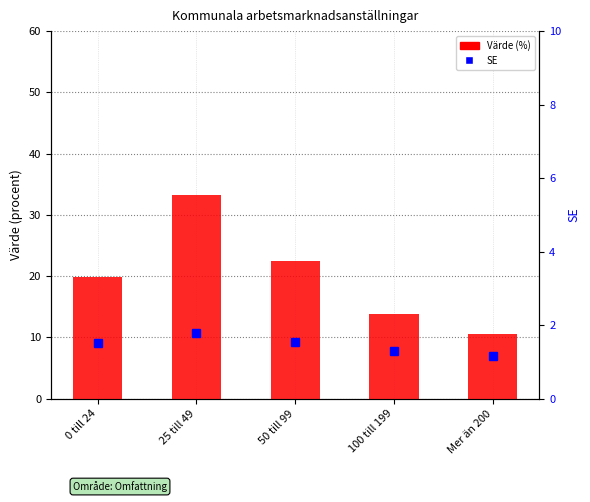

Between 25 till 49 and Mer än 200, which series saw the biggest shift?

Värde (%)